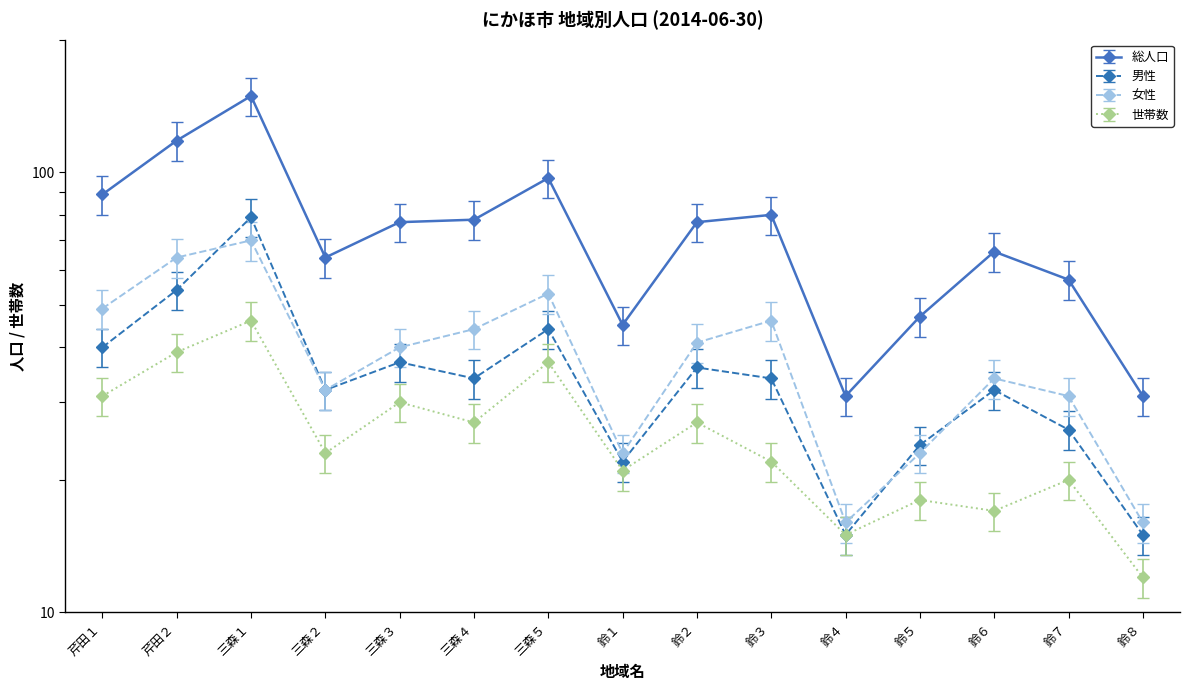

How many values in the 女性 series exceed 40?

7